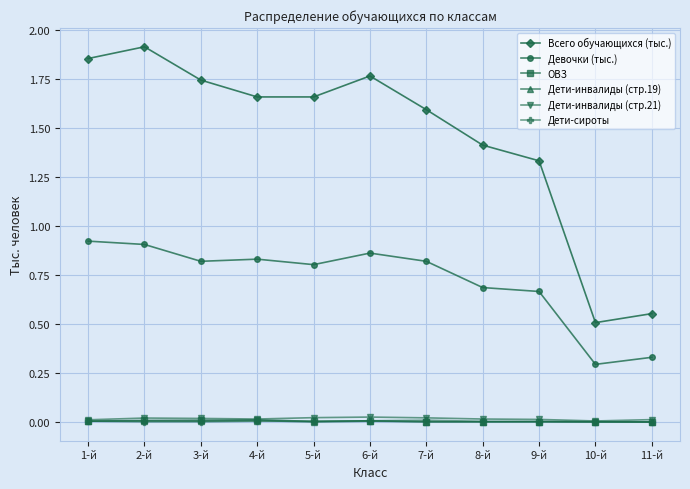

Which series has the largest range (max minus min)?

Всего обучающихся (тыс.)